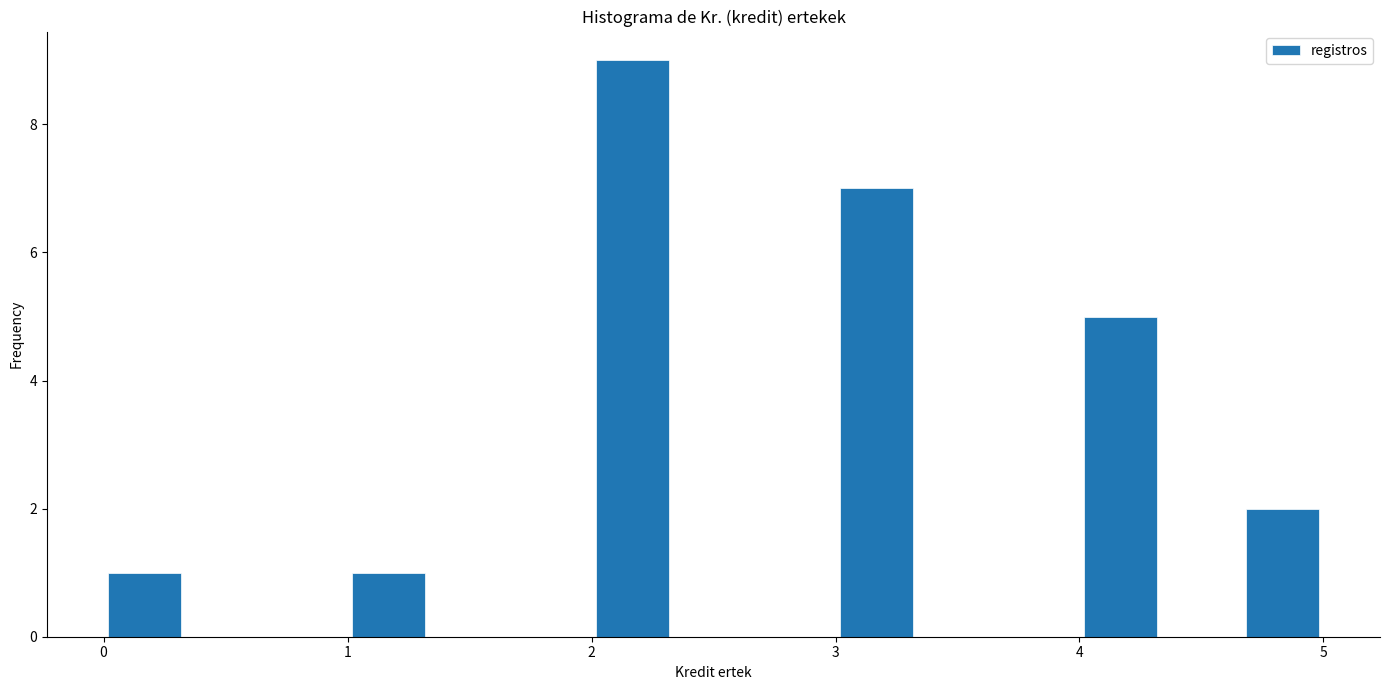

Read against the x-axis, roughly where is the centre of the tallest bar?

2.2